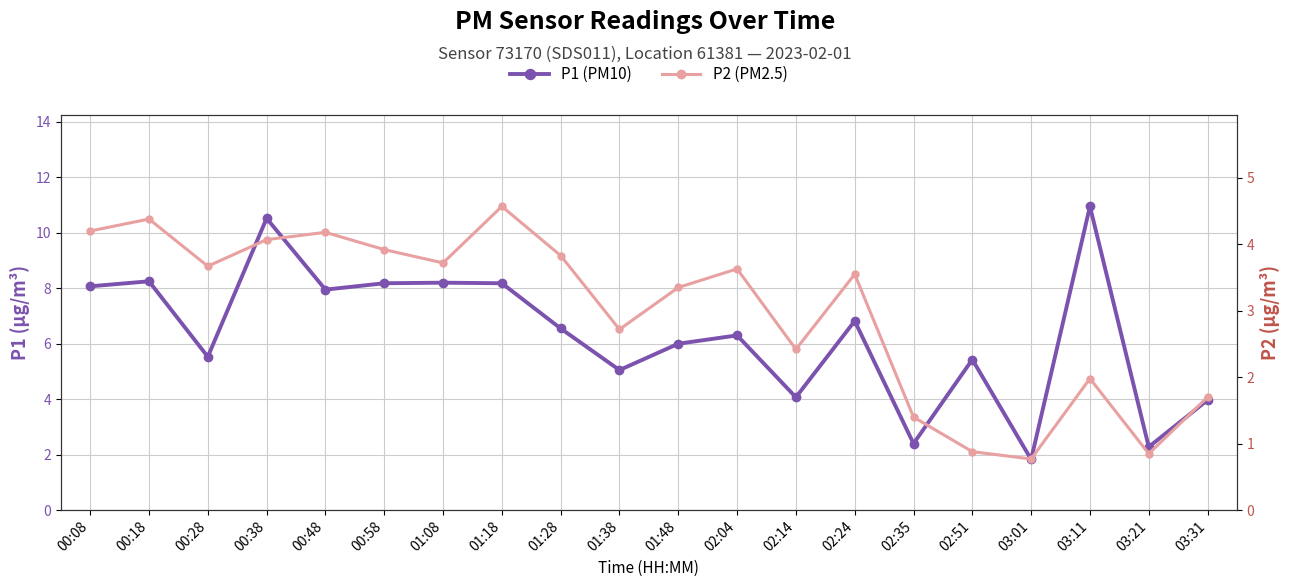

How many data points in P2 (PM2.5) are above 3?

12